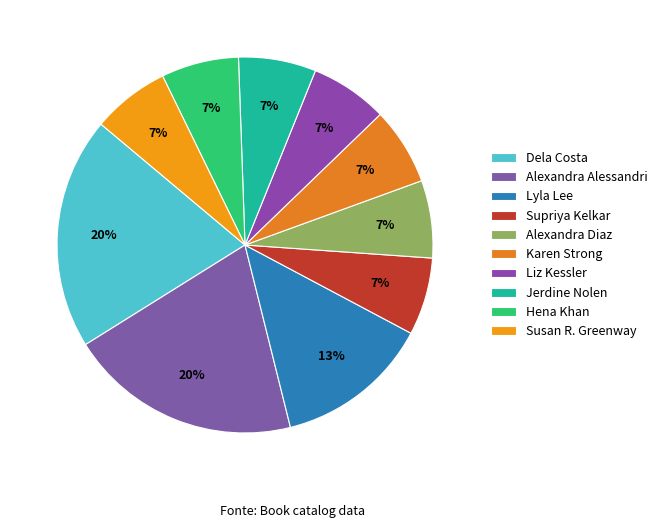

Between Hena Khan and Lyla Lee, which is larger?

Lyla Lee